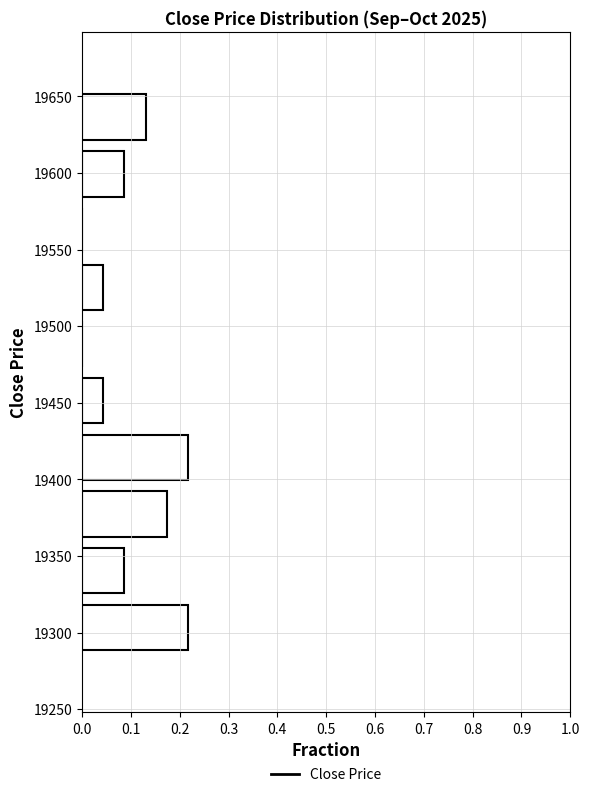

Reading bottom to top, list every bar in this chart as the range it spans on the y-axis followed by its length. Neither the bar edges nor the lengths are printed on the chart, so give them approximately, as read against the axes.

19285 to 19322: 0.22
19322 to 19359: 0.09
19359 to 19396: 0.17
19396 to 19433: 0.22
19433 to 19470: 0.04
19470 to 19507: 0
19507 to 19544: 0.04
19544 to 19581: 0
19581 to 19618: 0.09
19618 to 19655: 0.13